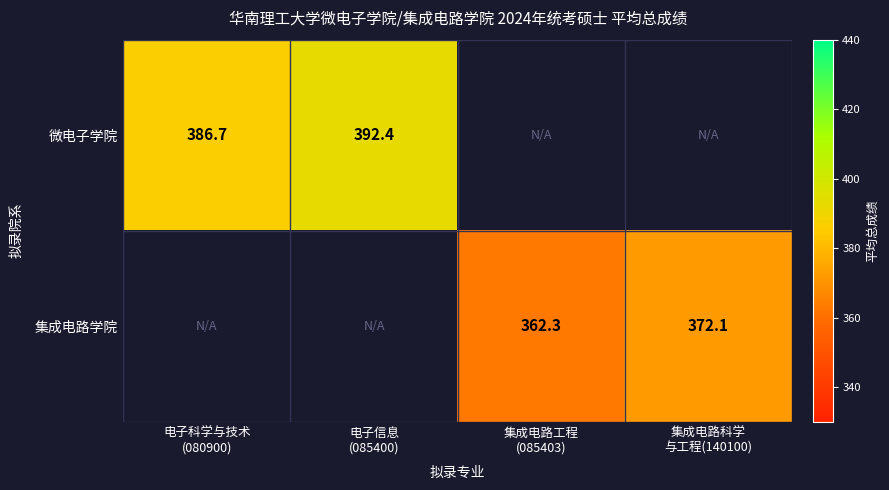

What is the maximum value for 微电子学院?

392.4